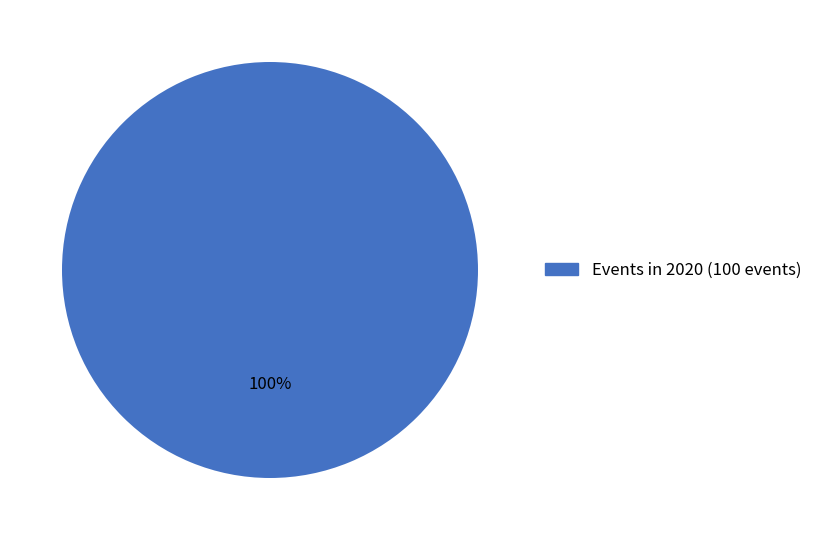

Does any single category account for the majority?

Yes